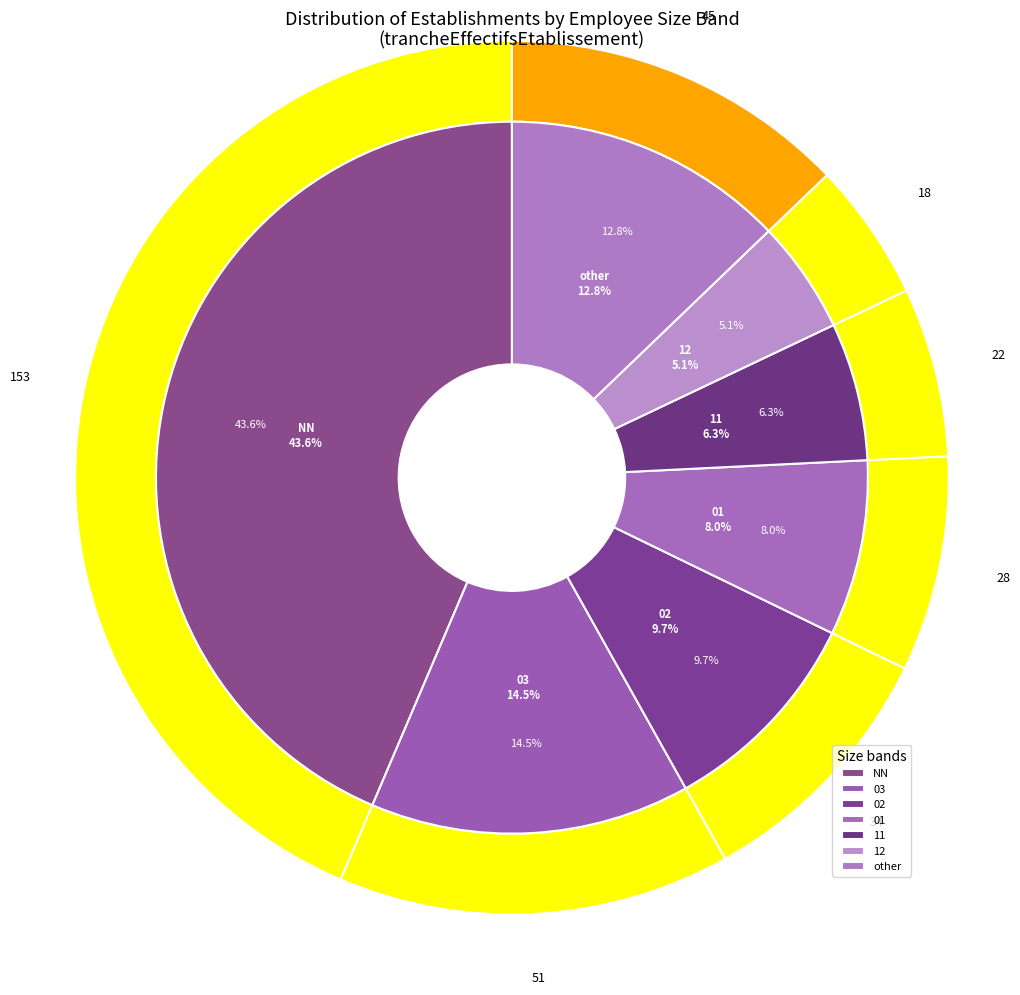

The 21 slice represents 12% of the pie. True or false?

False